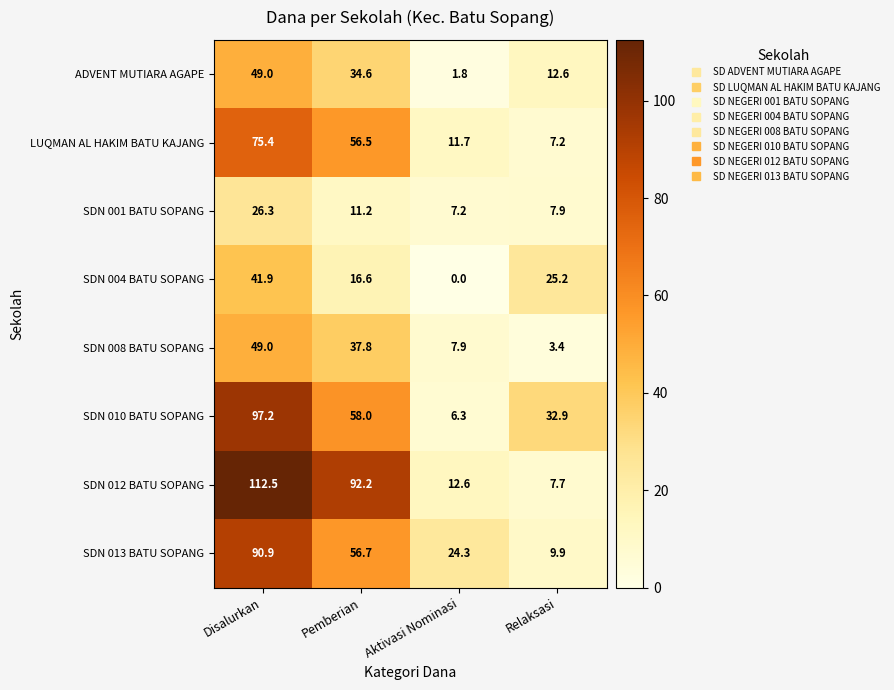

What value does the ADVENT MUTIARA AGAPE series have at Relaksasi?

12.6